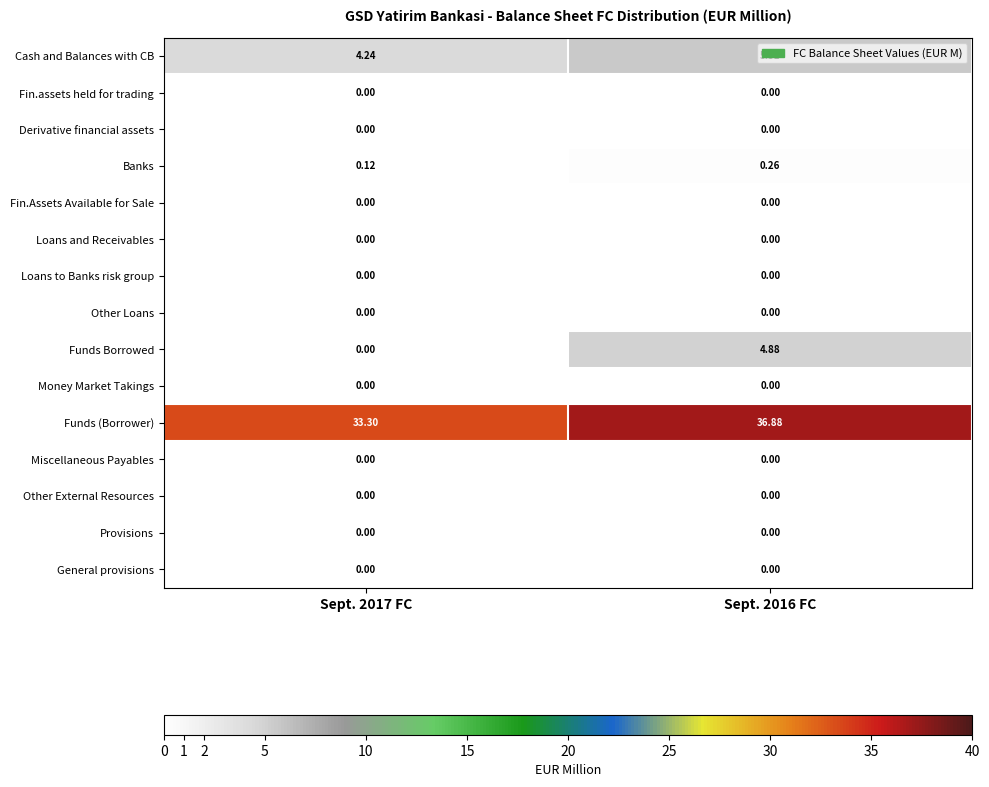

Which series has the largest total across all categories?

Funds (Borrower)